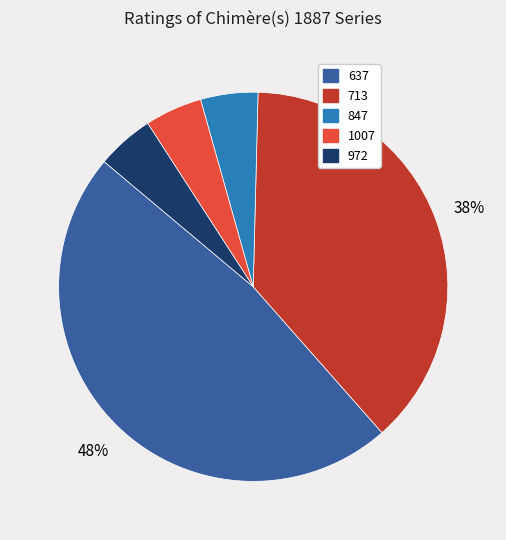

To the nearest percent, what is the average slice percentage?

20%